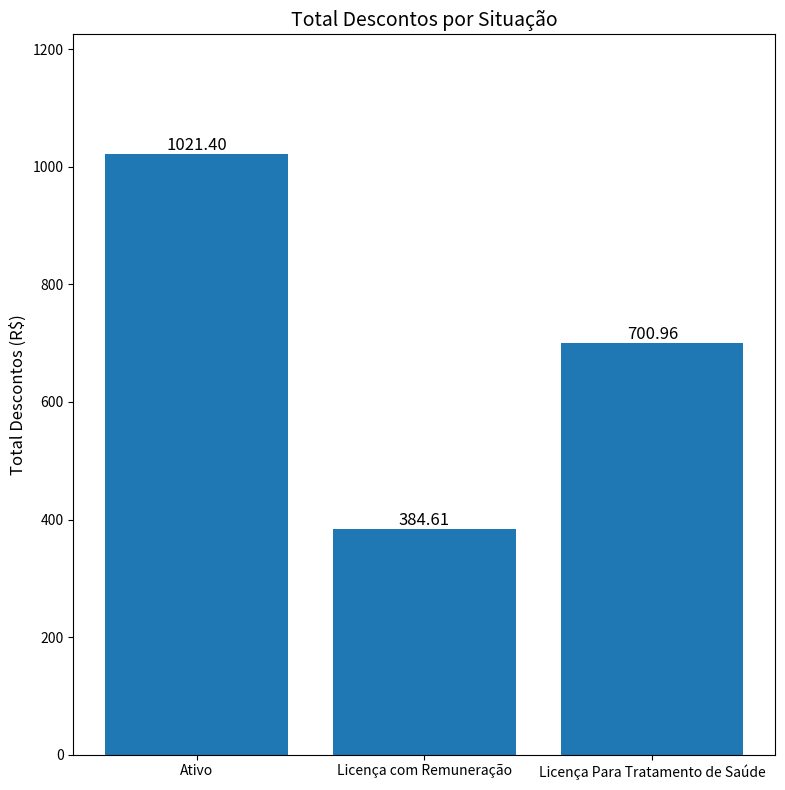

Does the chart contain any negative values?

No